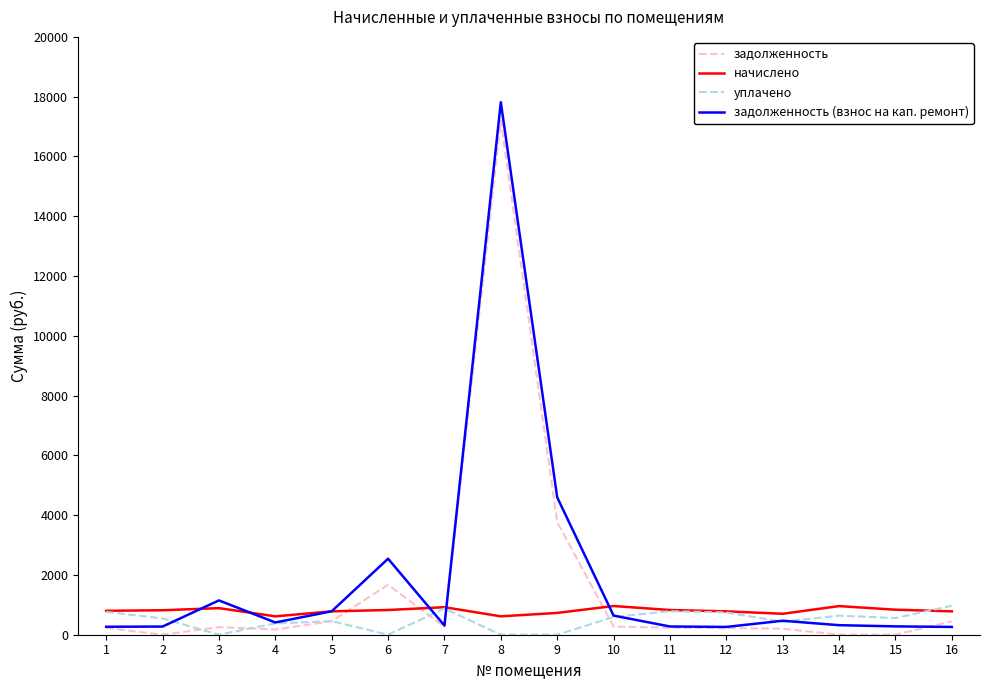

Which series has the largest range (max minus min)?

задолженность (взнос на кап. ремонт)